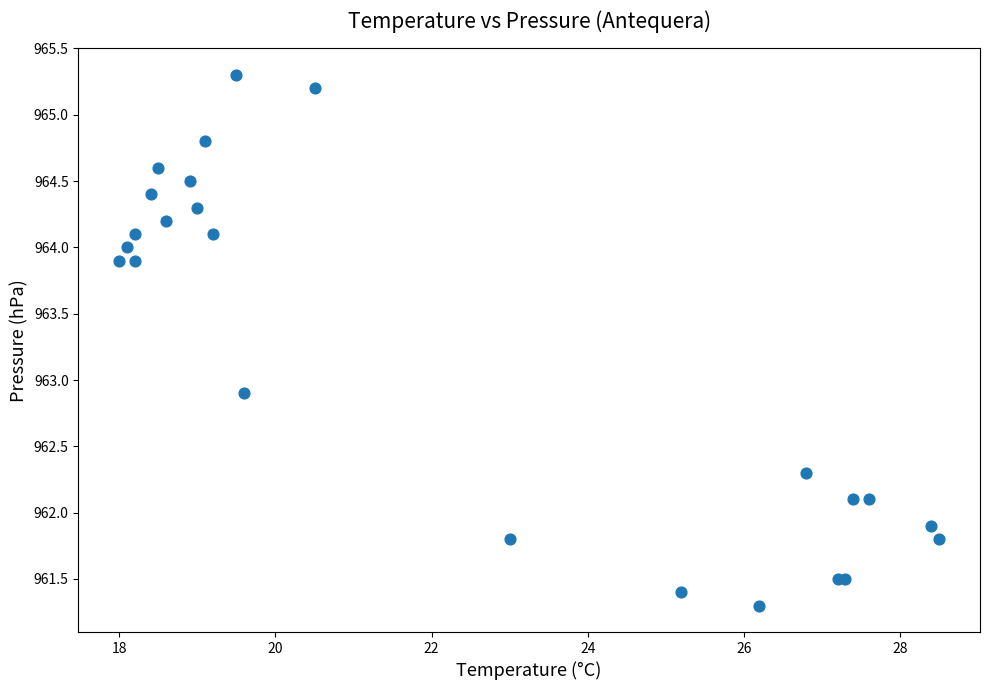

What Y value in the scatter plot is closest to 963?

962.9